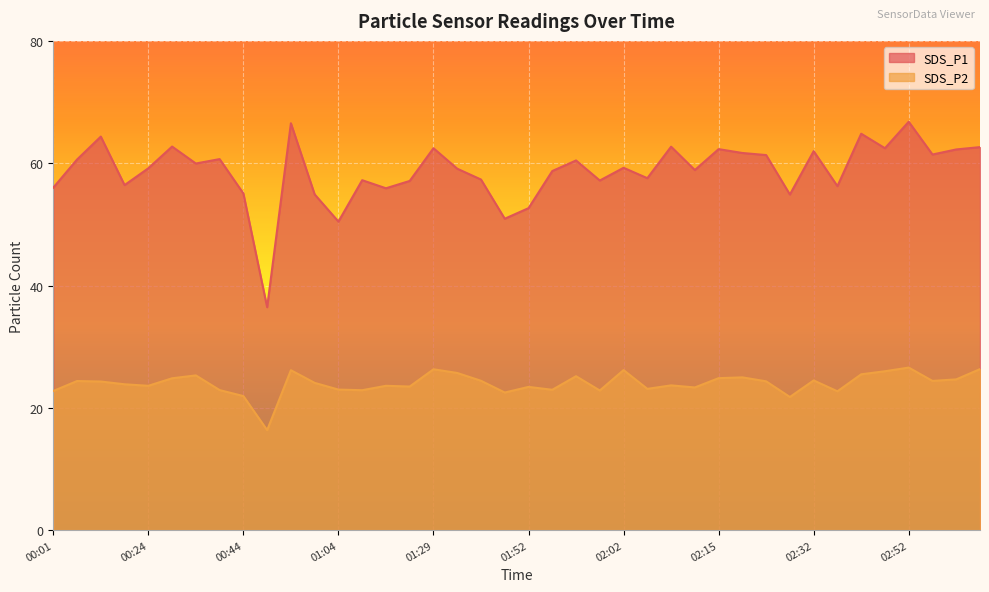

At which category is the sum across all series the highest?

02:52